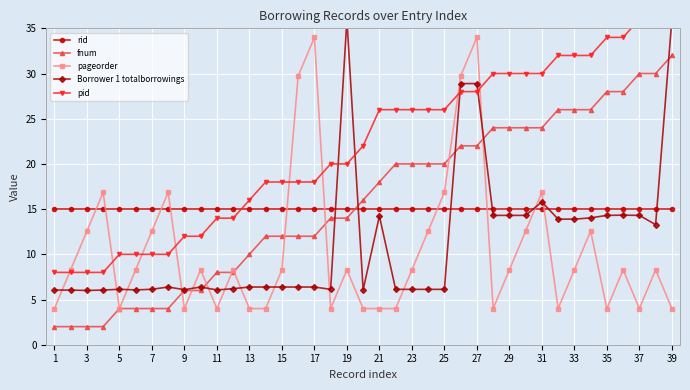

What is the maximum value for rid?

15.0